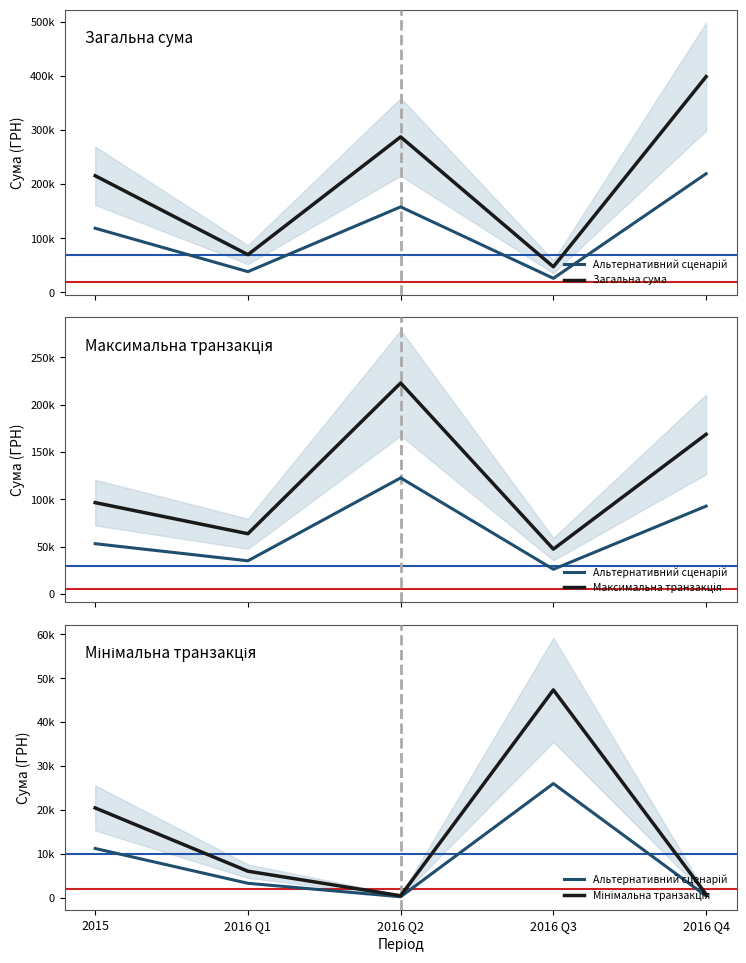

What is the total value across all series at 2016 Q1?

142871.6